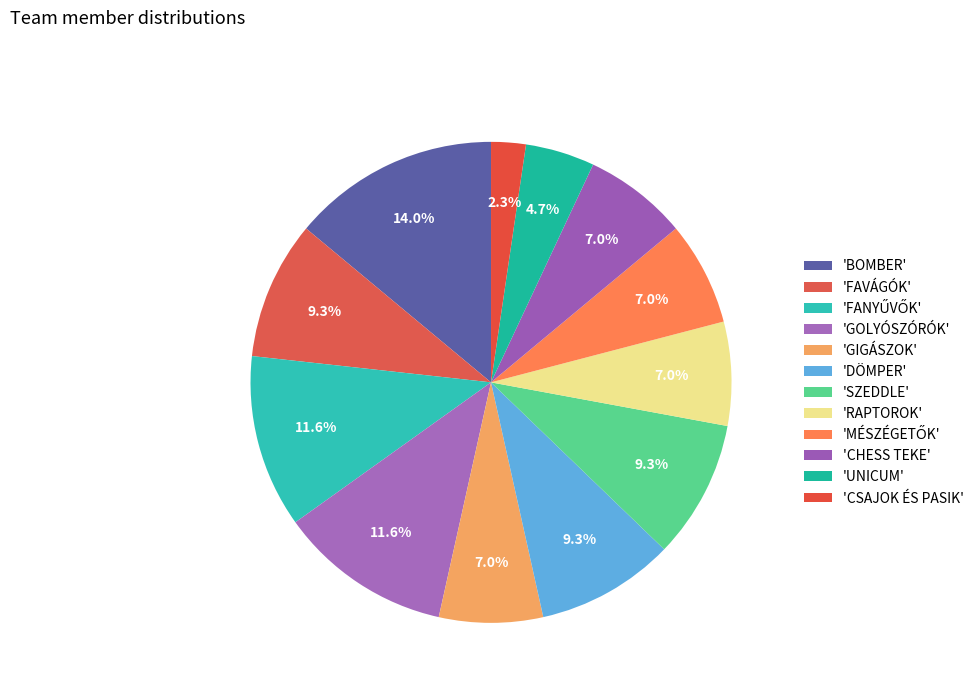

Does any single category account for the majority?

No